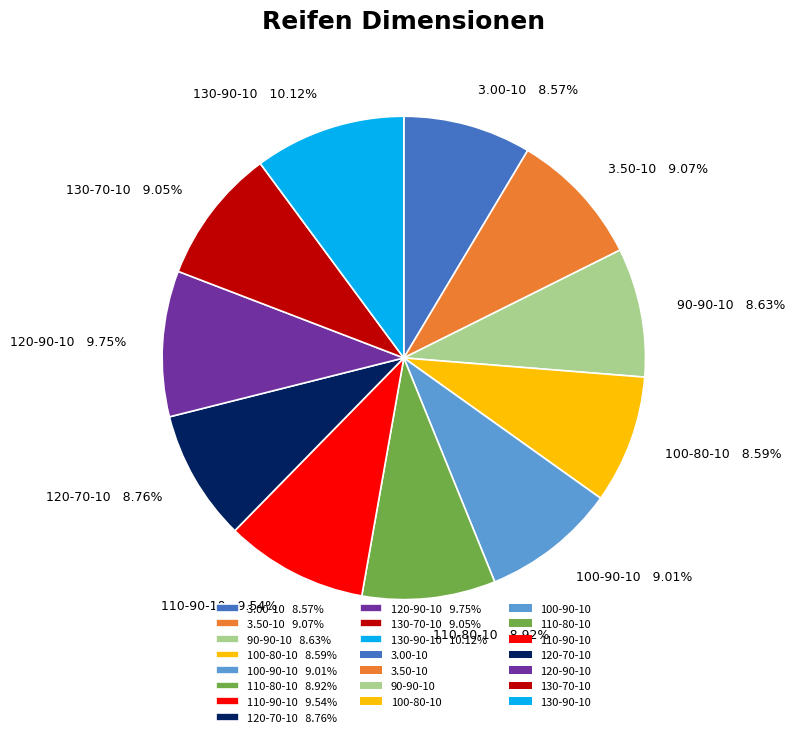

Does 120-90-10 represent more than half of the total?

No